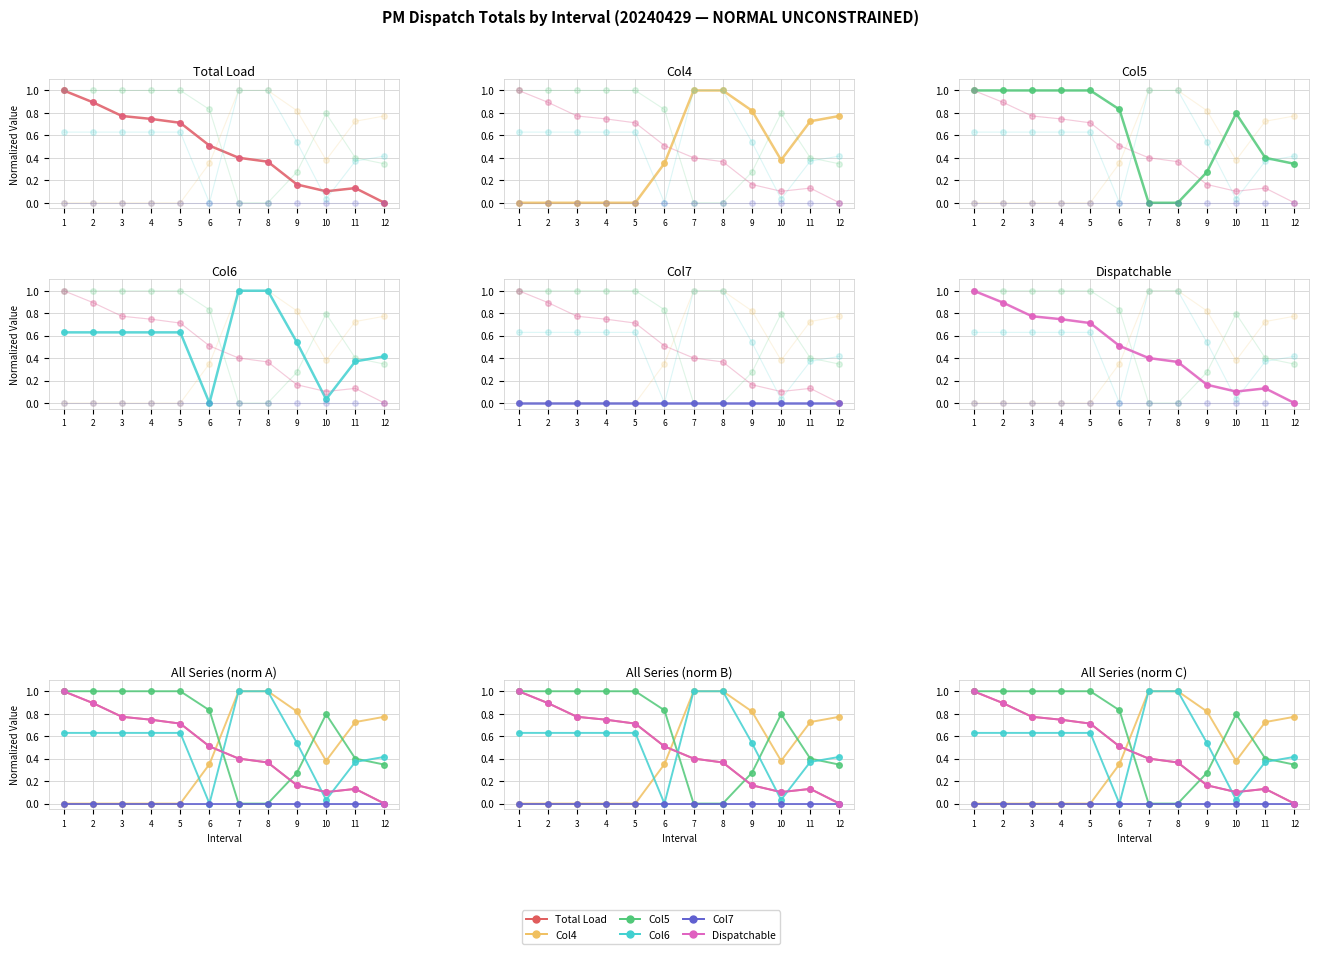

Which category has the lowest value in the Col7 series?

1